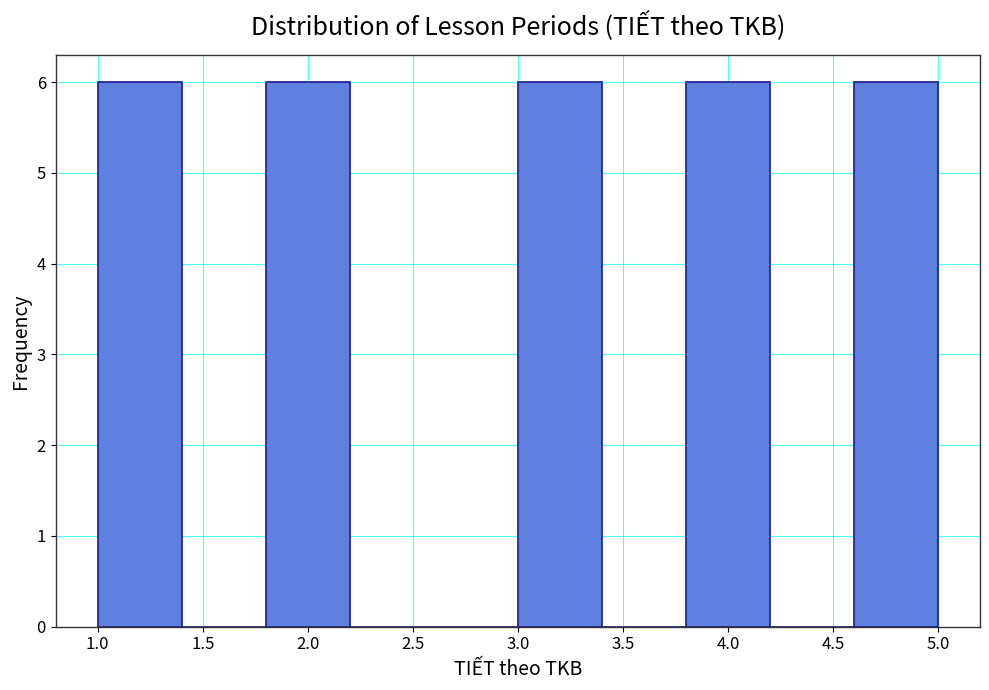

Reading left to right, transcribe this chart: for each bar, give the range it covers on the x-axis and its height. The values are not printed on the chart, so give them approximately, as read against the axis.

1.0 to 1.4: 6
1.4 to 1.8: 0
1.8 to 2.2: 6
2.2 to 2.6: 0
2.6 to 3.0: 0
3.0 to 3.4: 6
3.4 to 3.8: 0
3.8 to 4.2: 6
4.2 to 4.6: 0
4.6 to 5.0: 6